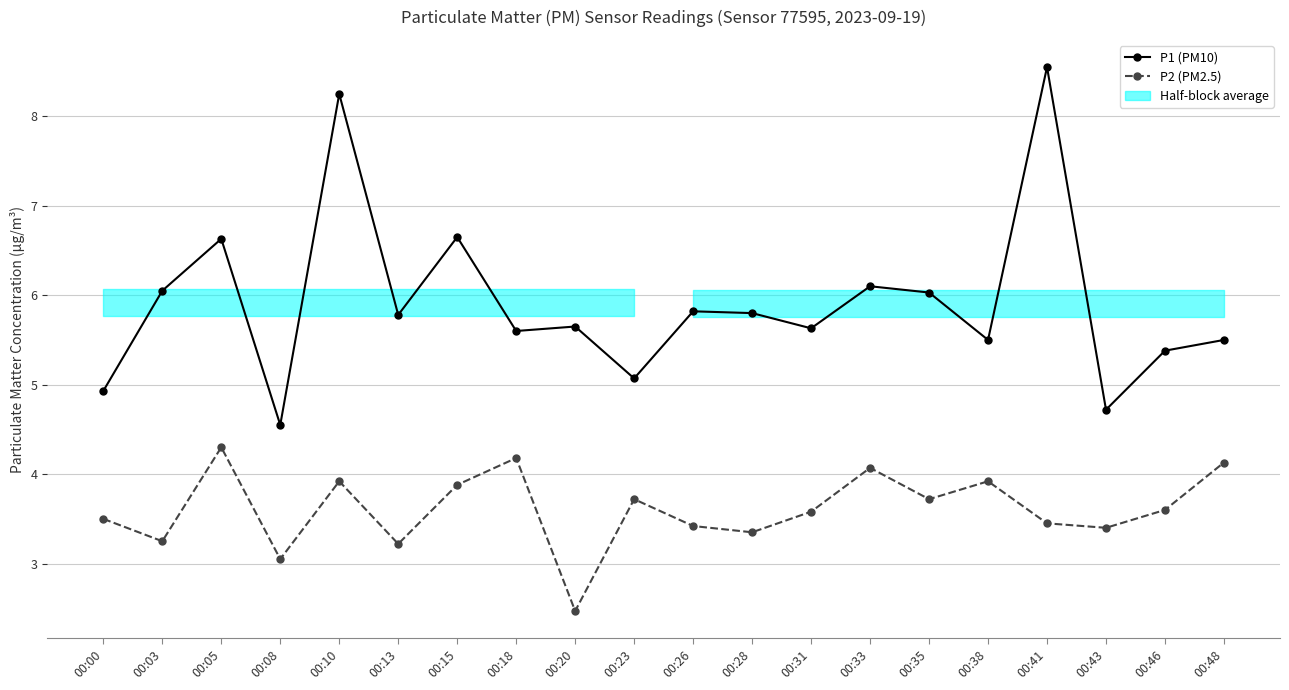

At which category is the sum across all series the highest?

00:10